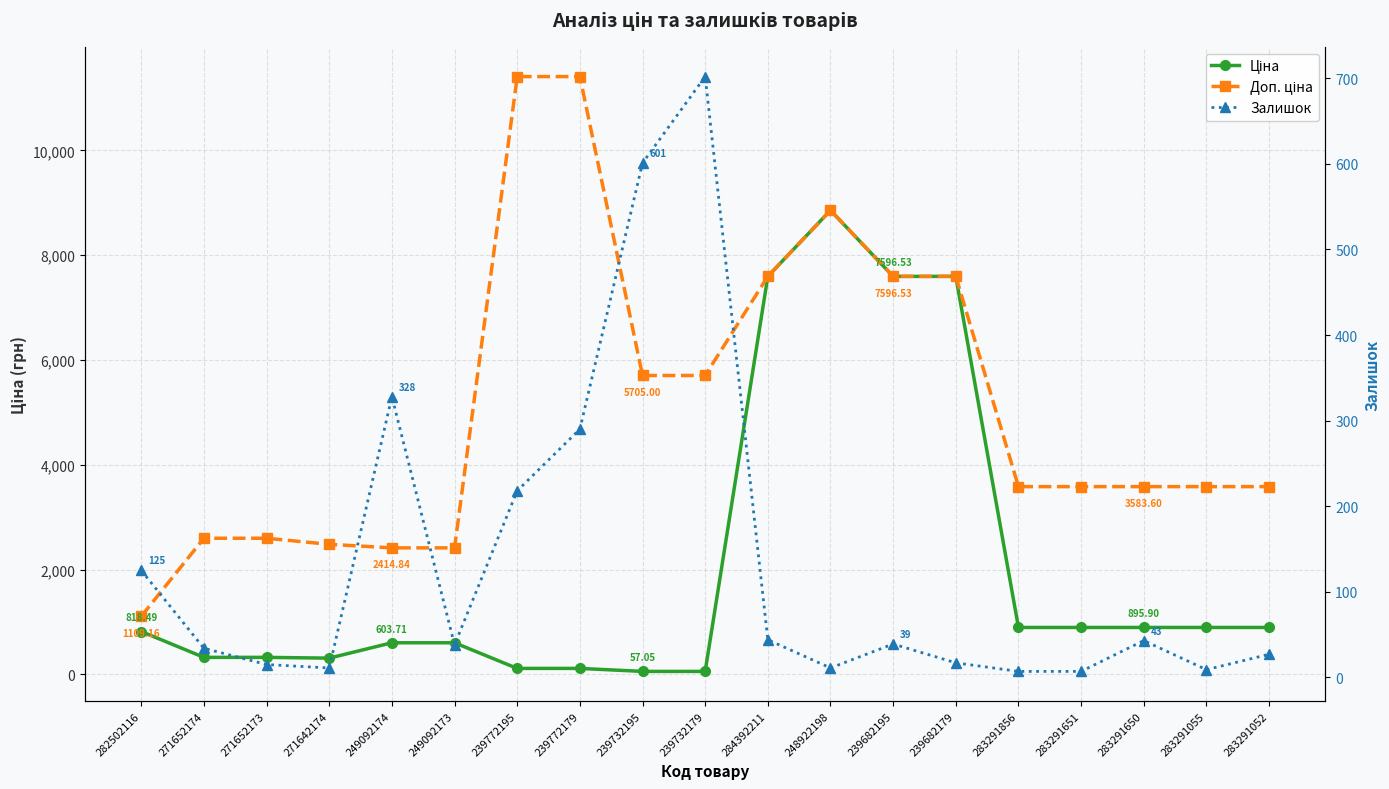

What is the total value across all series at 283291856?

4486.5